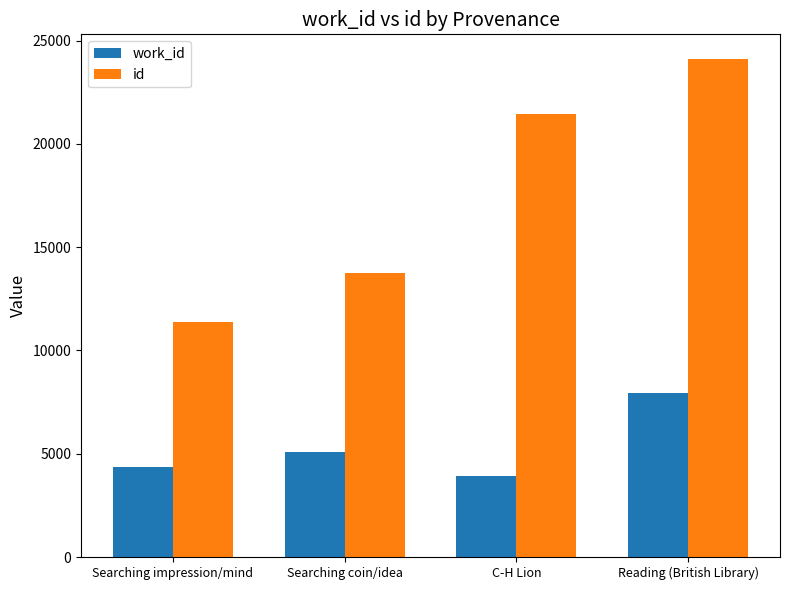

True or false: id has a value of 18689 at Searching coin/idea.

False